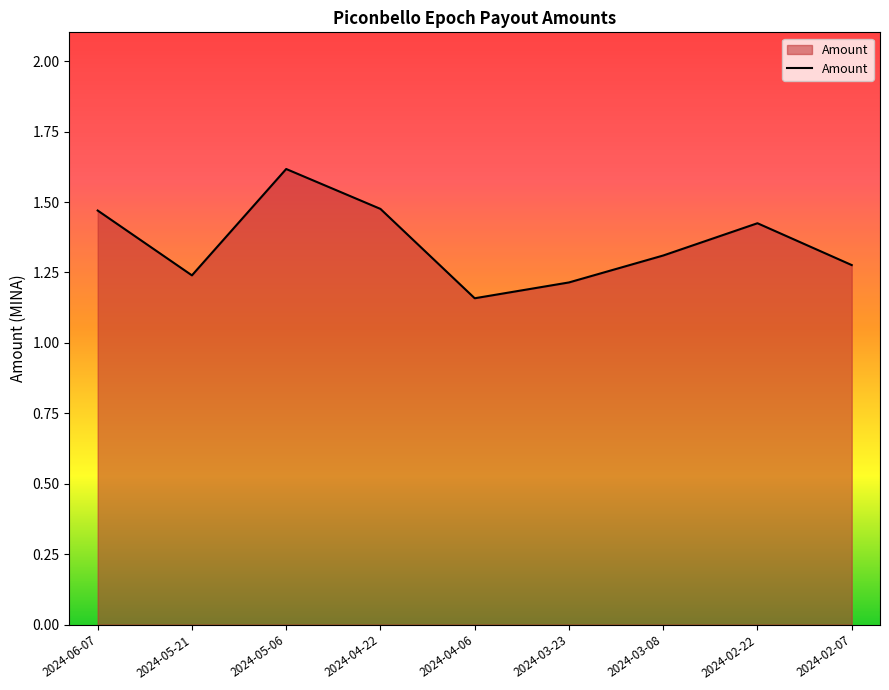

True or false: the data shows 1.2 at 2024-05-21.

True